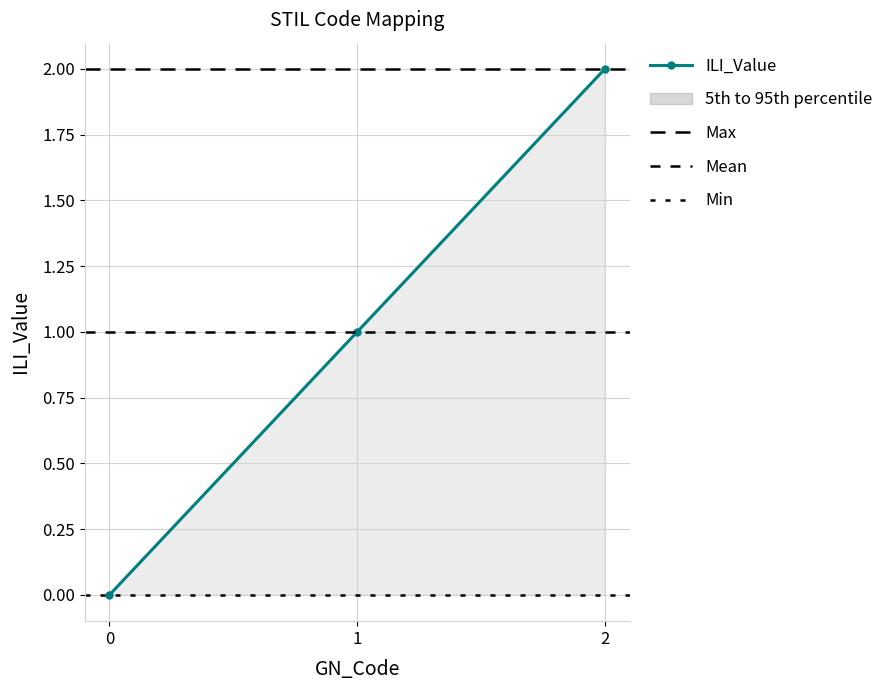

Is this an area chart (filled region under the line)?

No